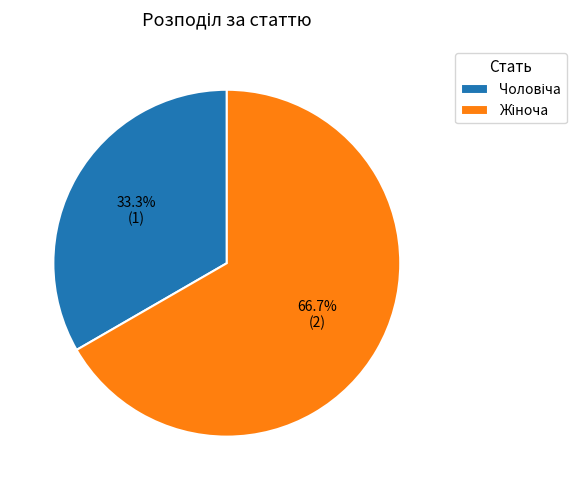

To the nearest percent, what is the difference between the largest and smallest slice percentages?

33%